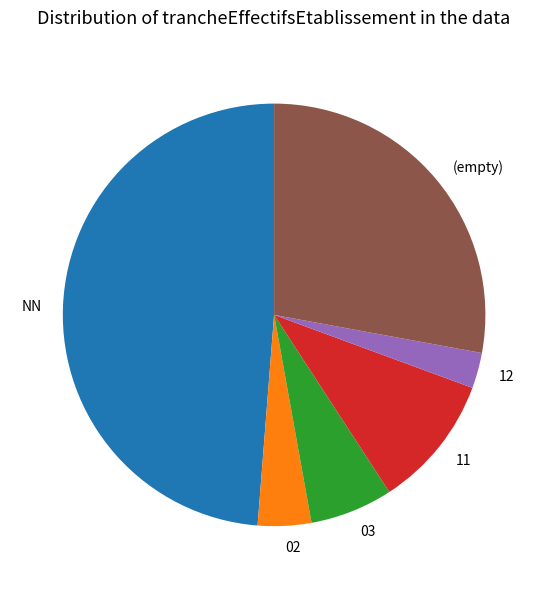

Combined, do NN and 11 account for over 50%?

Yes